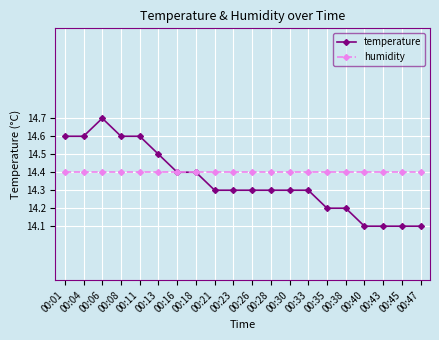

How many times do temperature and humidity cross each other?

1